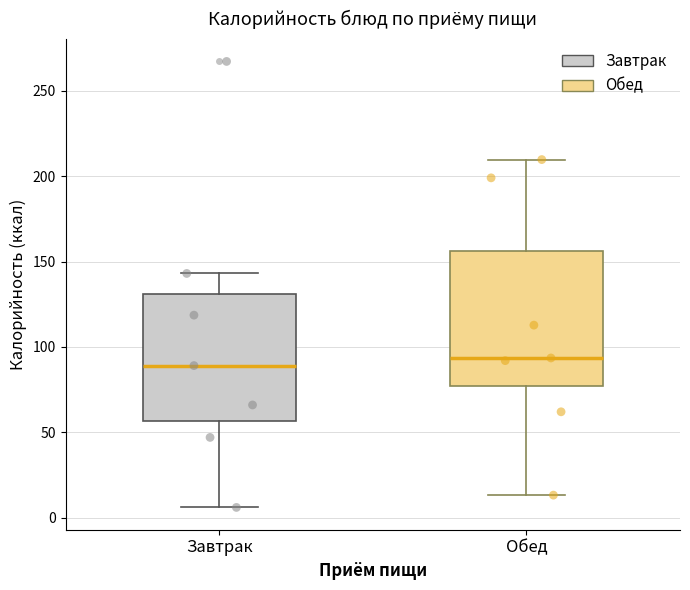

Reading left to right, read every box against the y-axis: the position of its median line, the range the box covers, and the ends of its whiskers. The values are not printed on the chart, so give them approximately, as read against the axis.

Завтрак: median 90, box 55 to 130, whiskers 5 to 145
Обед: median 95, box 75 to 155, whiskers 15 to 210